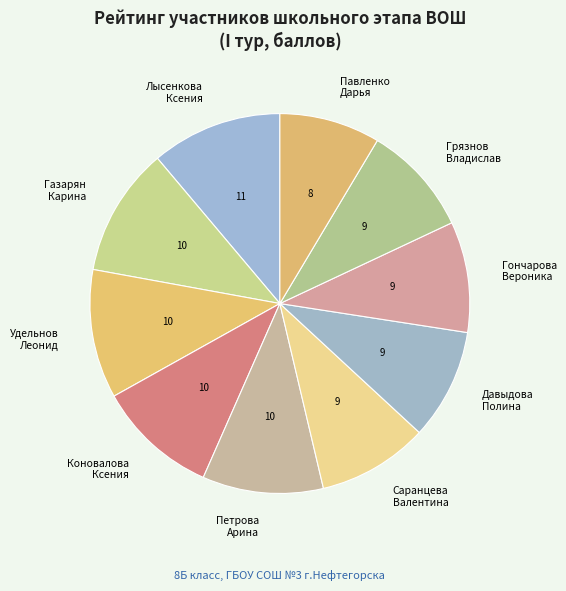

Do Павленко Дарья and Коновалова Ксения together represent more than half of the pie?

No